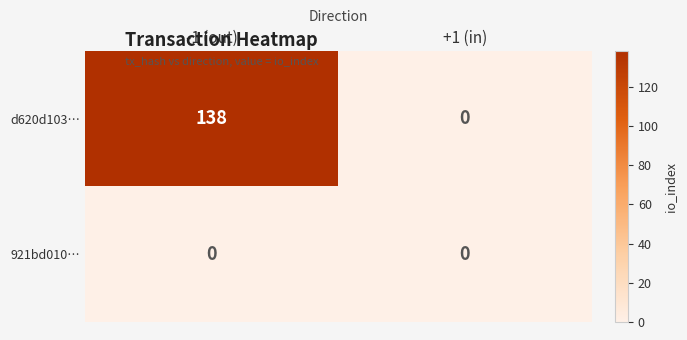

At which category is the sum across all series the highest?

-1 (out)